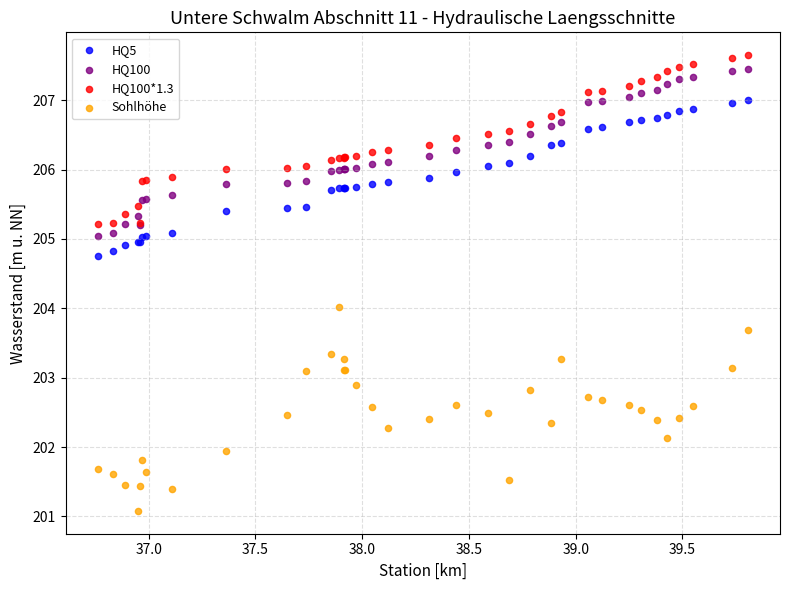

Which series contains the lowest Y value?

Sohlhöhe